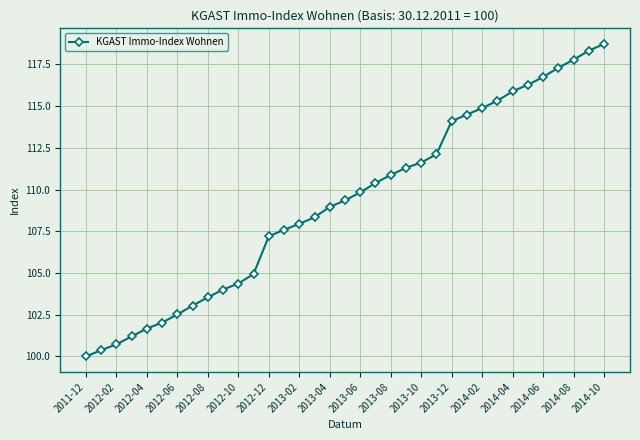

What is the value of the 6th point from the left?

102.0